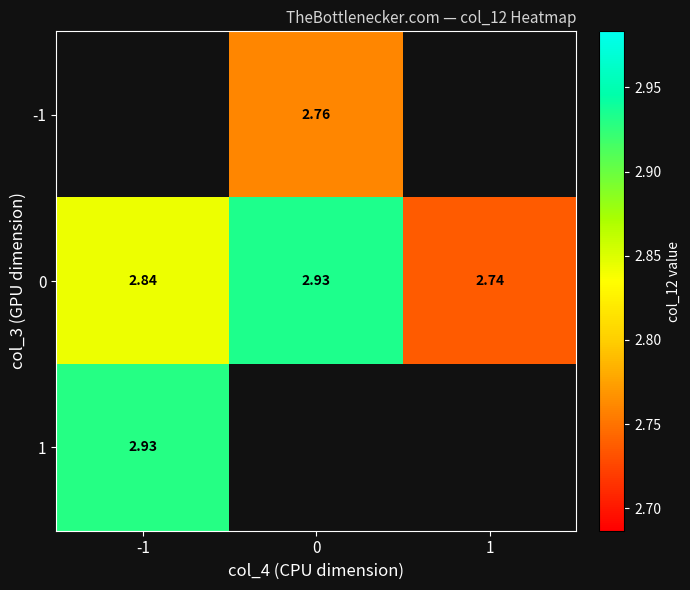

Is the value of -1 at 0 greater than the value of 0 at -1?

No